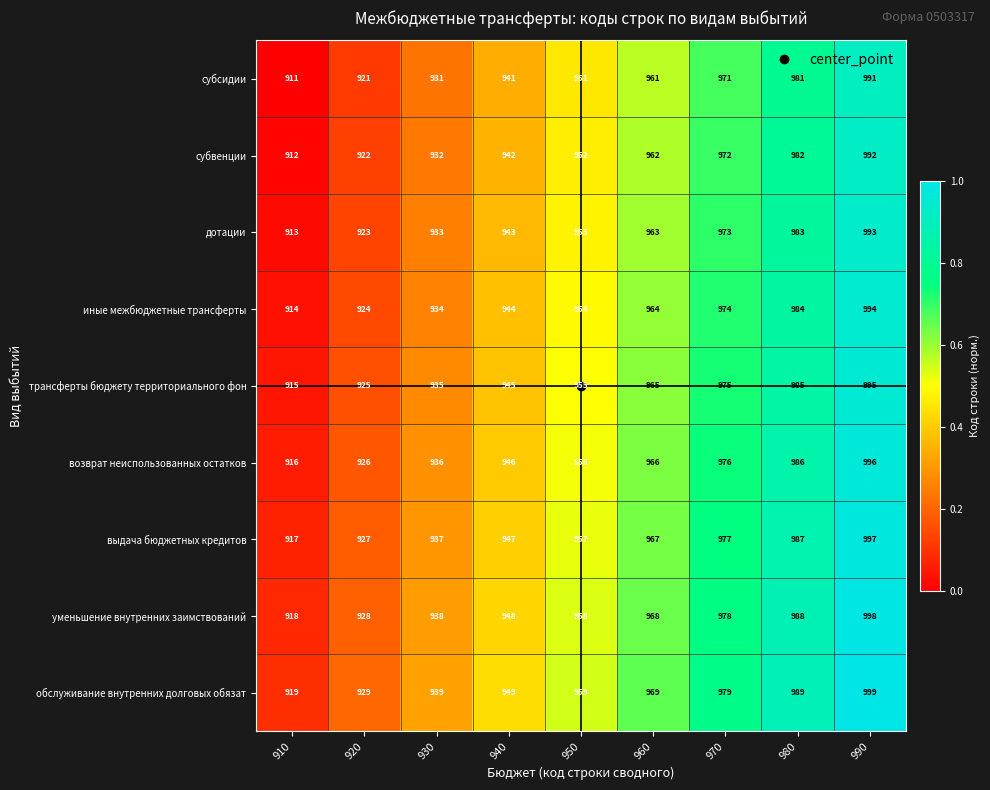

At 910, list the series in order from largest to smallest.

обслуживание внутренних долговых обязат, уменьшение внутренних заимствований, выдача бюджетных кредитов, возврат неиспользованных остатков, трансферты бюджету территориального фон, иные межбюджетные трансферты, дотации, субвенции, субсидии